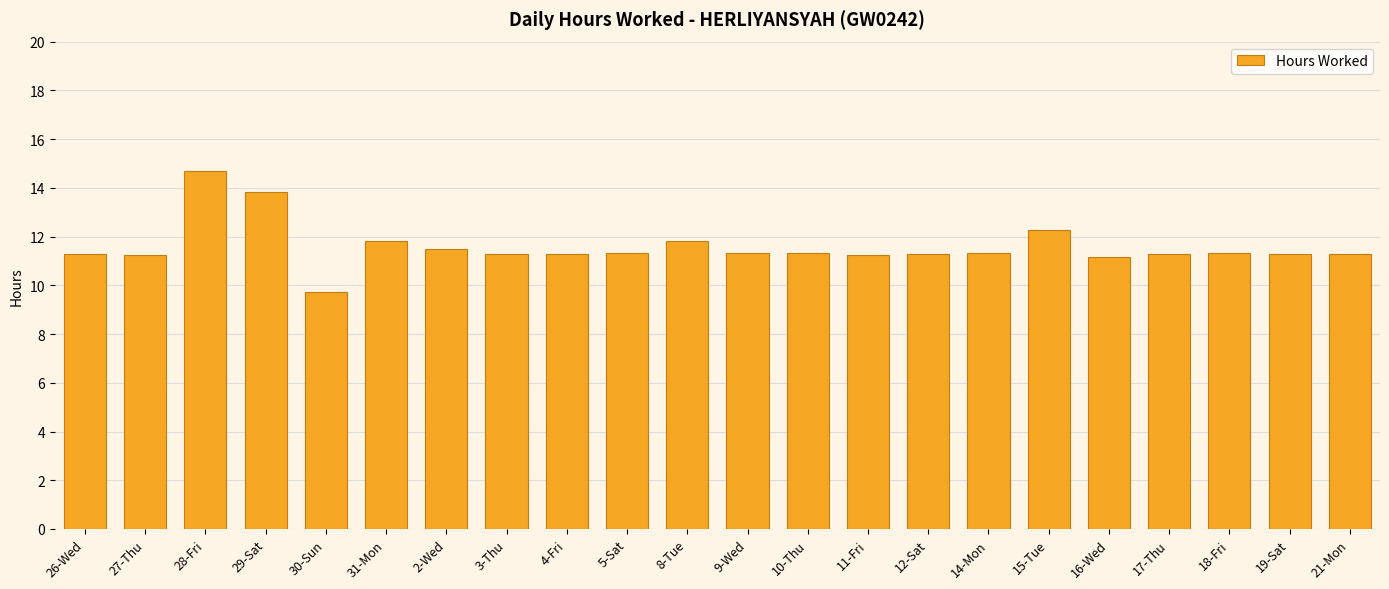

Is it true that the value at 28-Fri is 14.7?

True